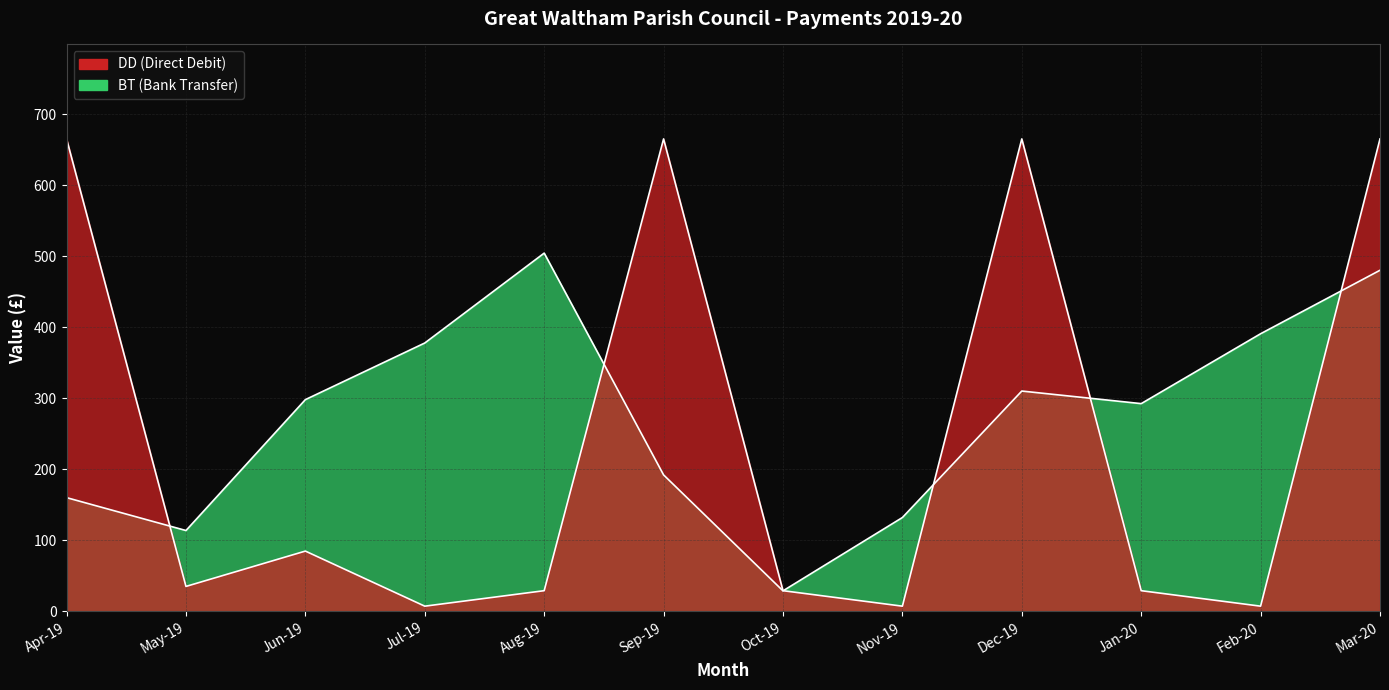

True or false: DD and BT cross at least once.

True